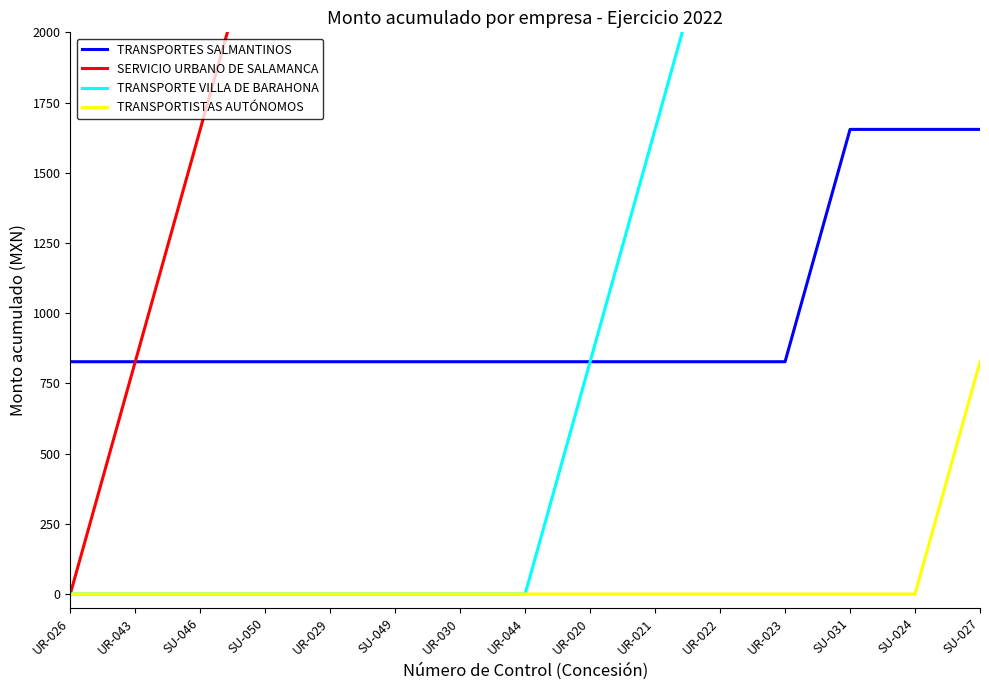

The TRANSPORTISTAS AUTÓNOMOS series shows 343.6 at UR-043. True or false?

False